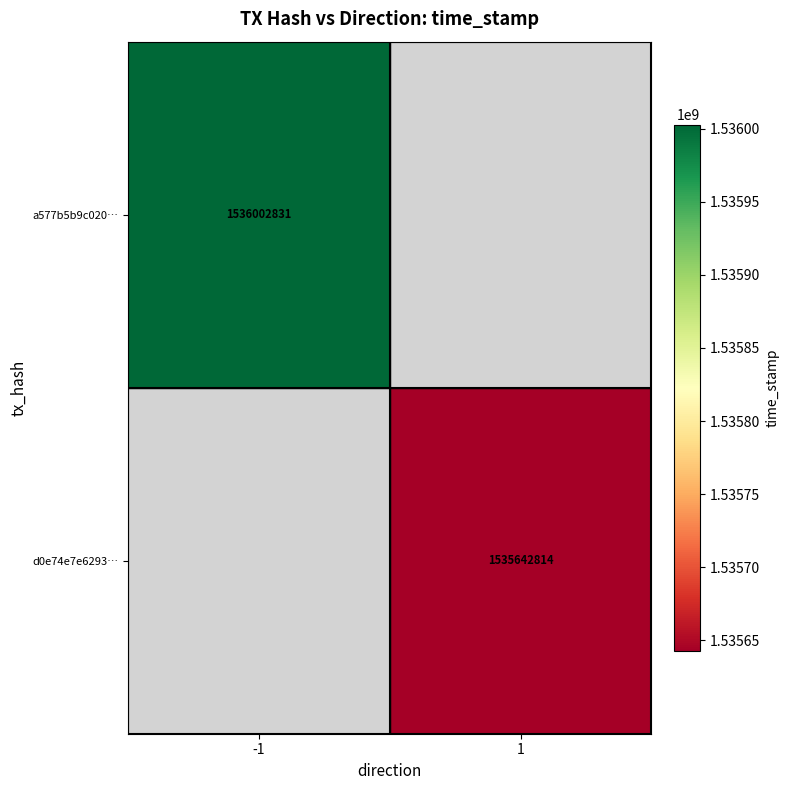

The d0e74e7e6293… series shows 1535642814 at 1. True or false?

True